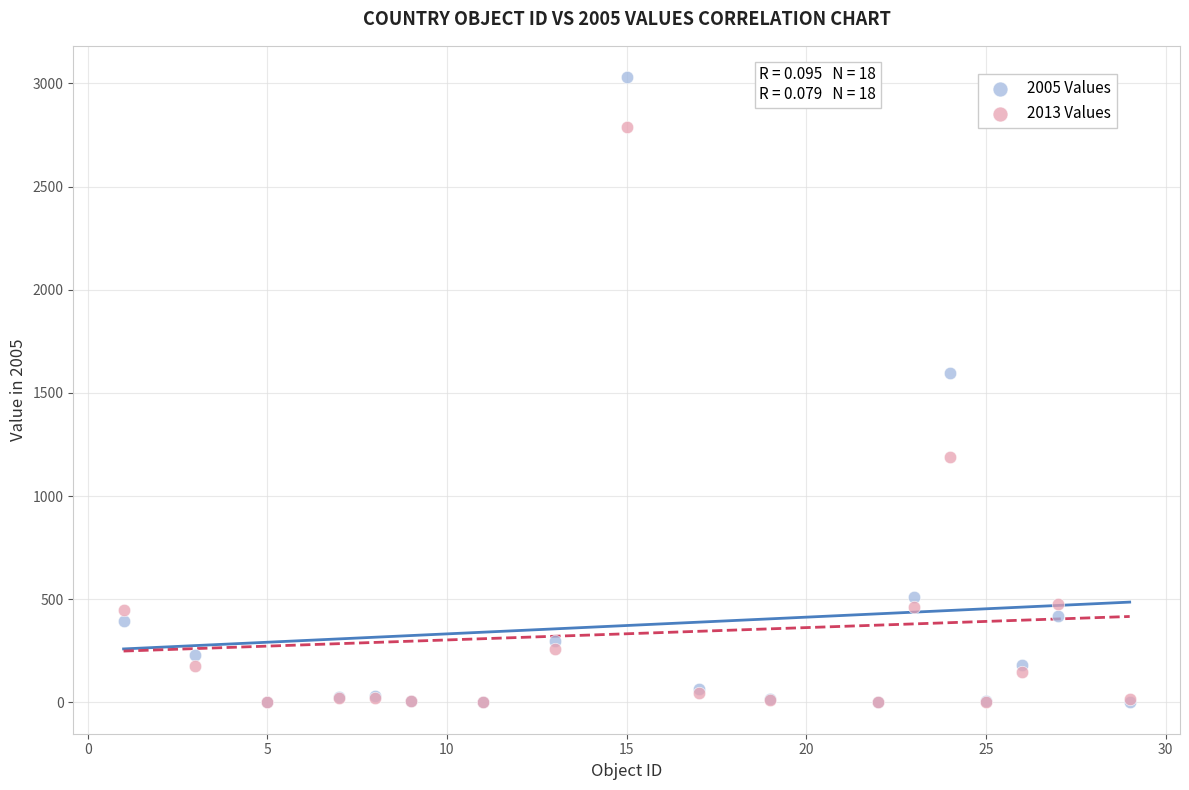

Across all series, what Y value is closest to 1515?

1599